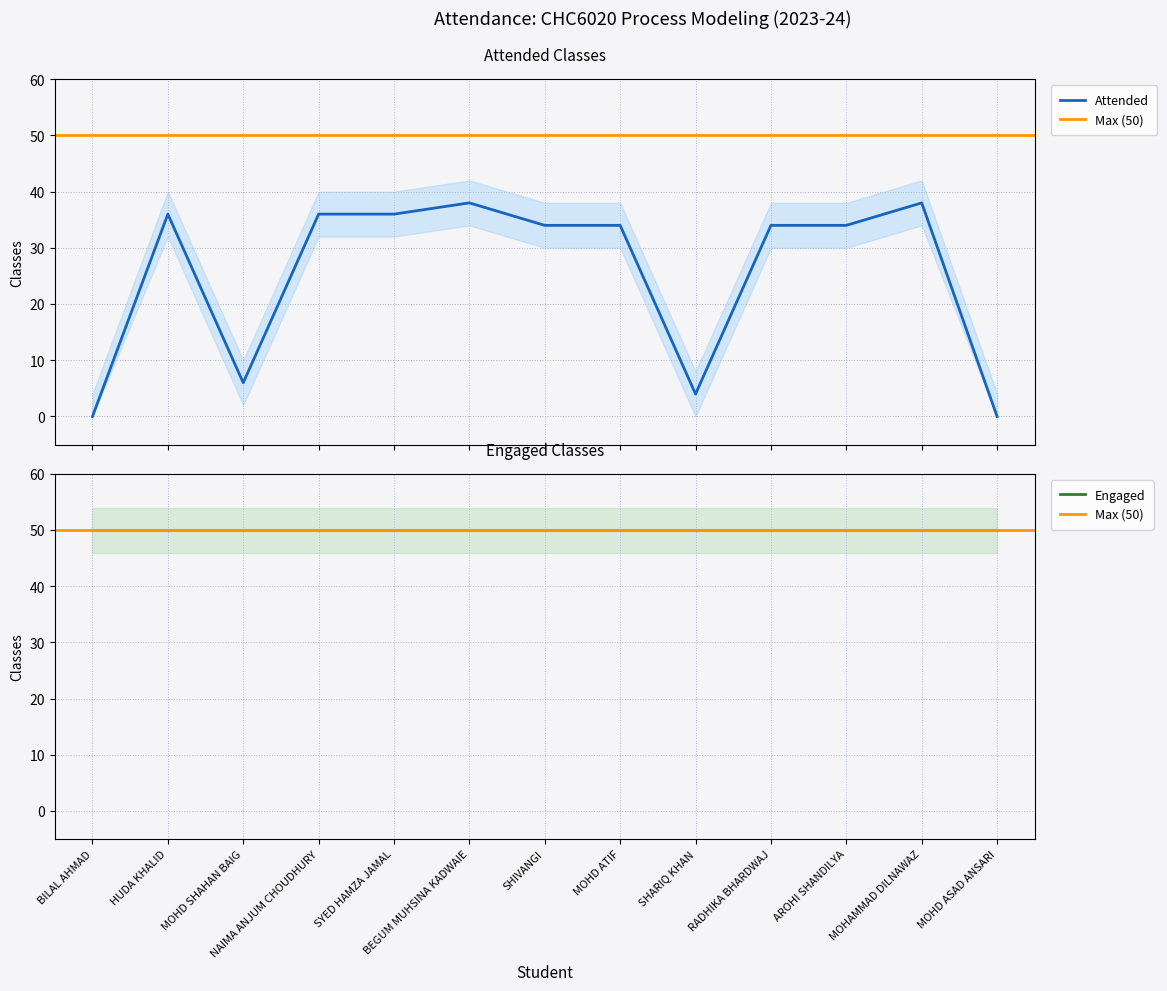

The chart shows a value of 14 at MOHAMMAD DILNAWAZ. True or false?

False